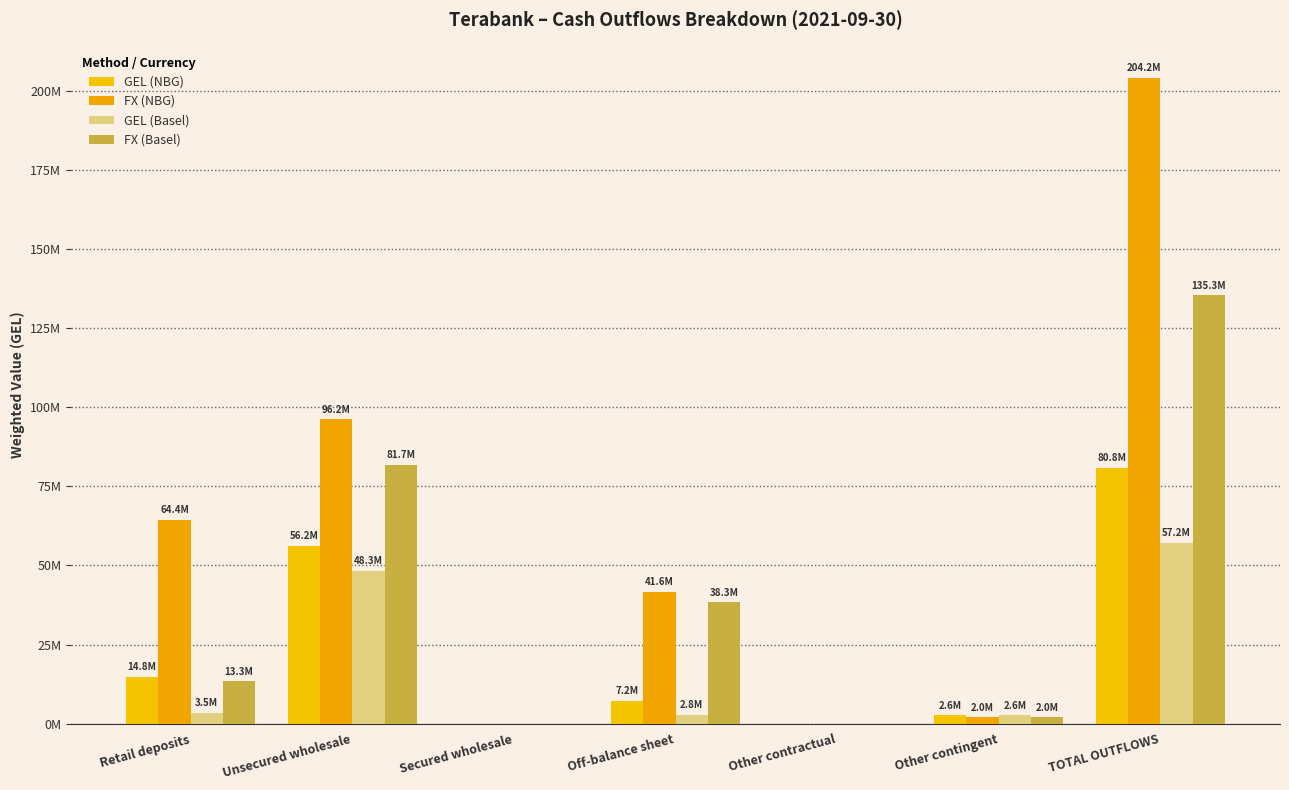

What position from the right is Unsecured wholesale?

6